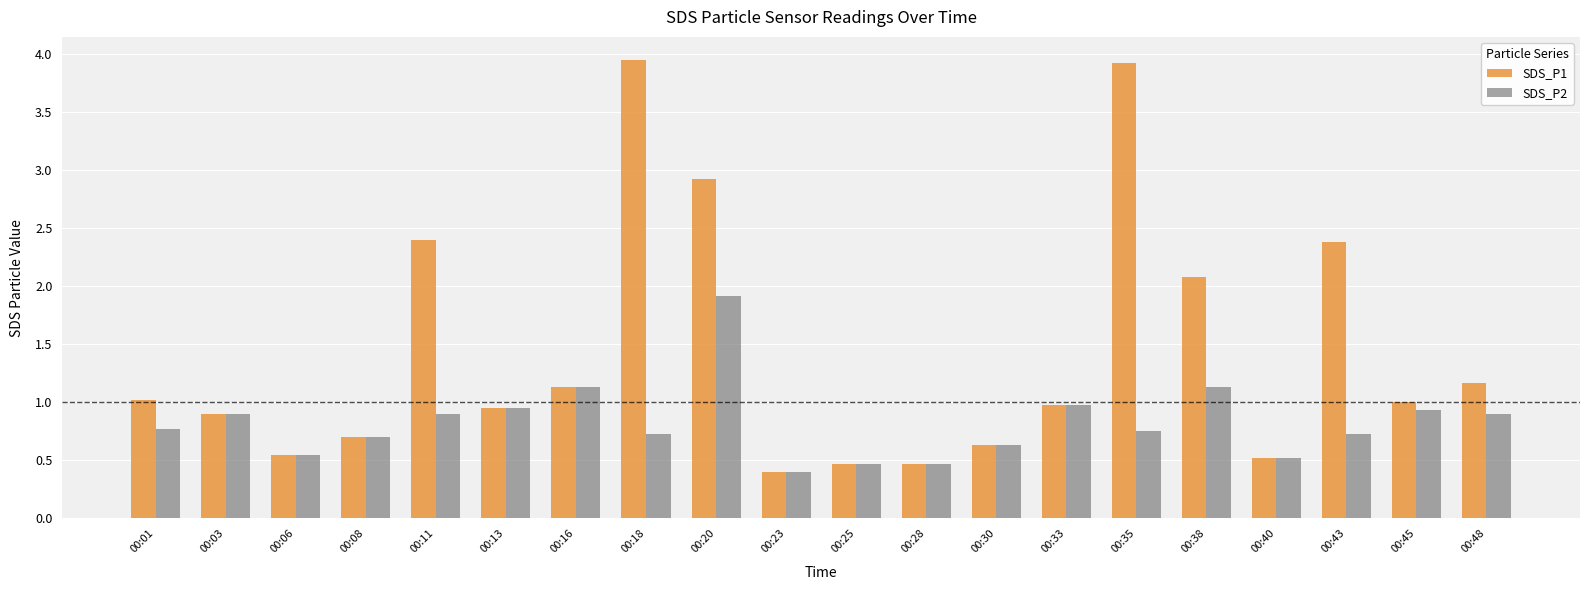

Which series has the largest total across all categories?

SDS_P1